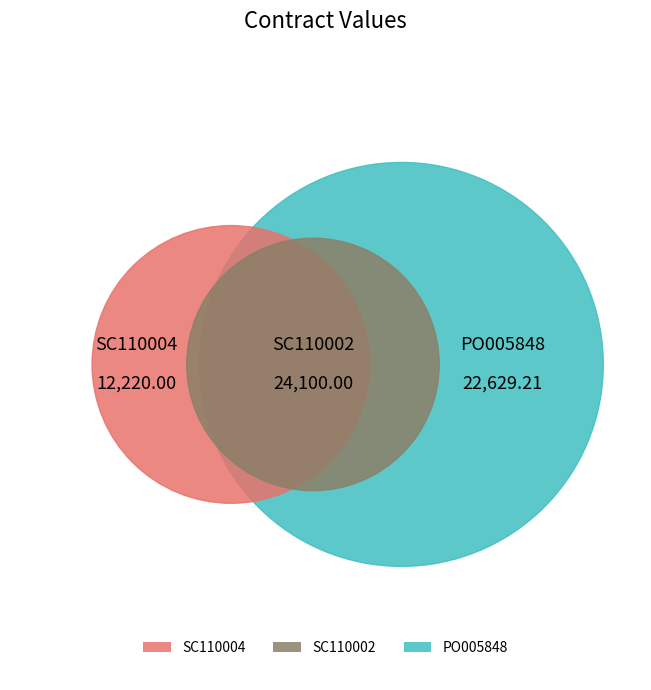

To the nearest percent, what percentage of the pie is SC110004?

21%